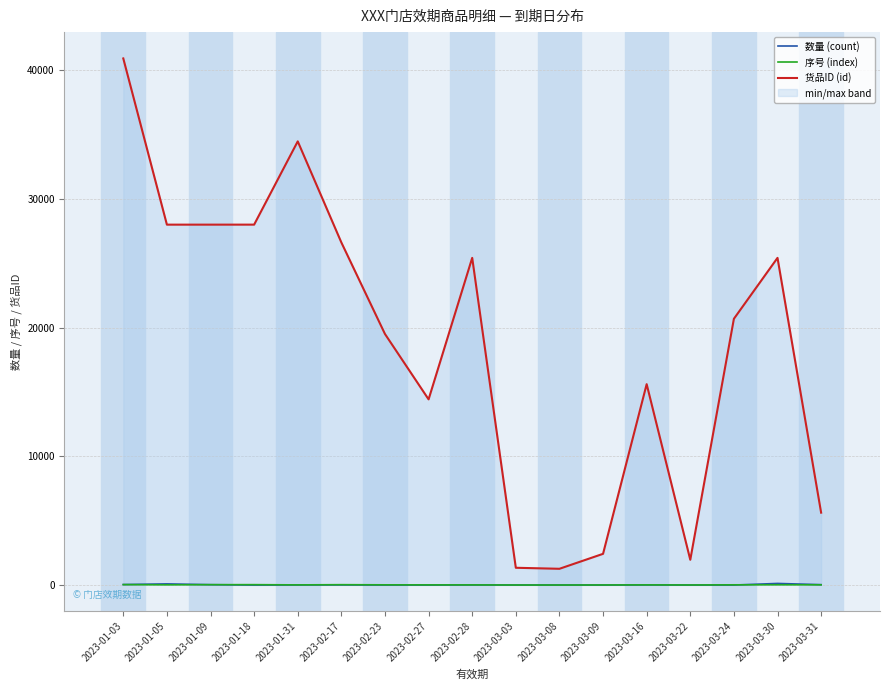

How many lines are shown in the chart?

3